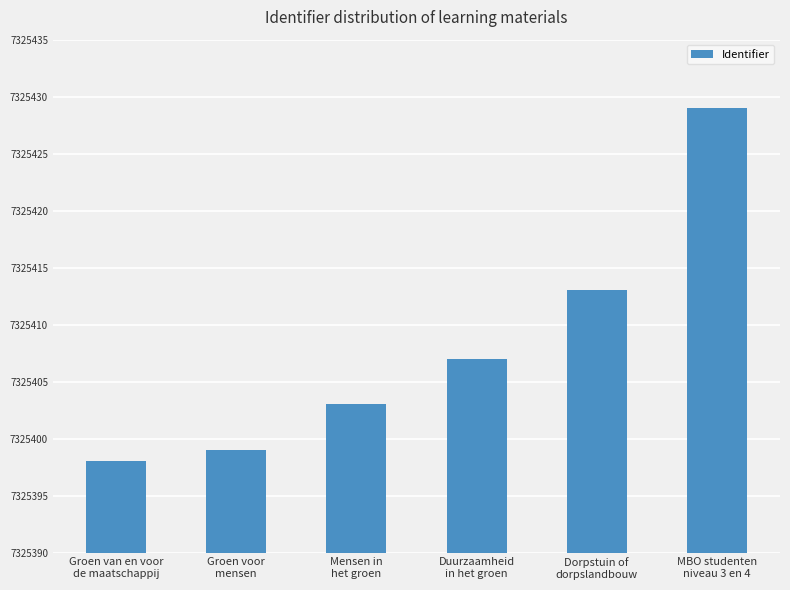

List the labels in order of value, largest first.

MBO studenten
niveau 3 en 4, Dorpstuin of
dorpslandbouw, Duurzaamheid
in het groen, Mensen in
het groen, Groen voor
mensen, Groen van en voor
de maatschappij